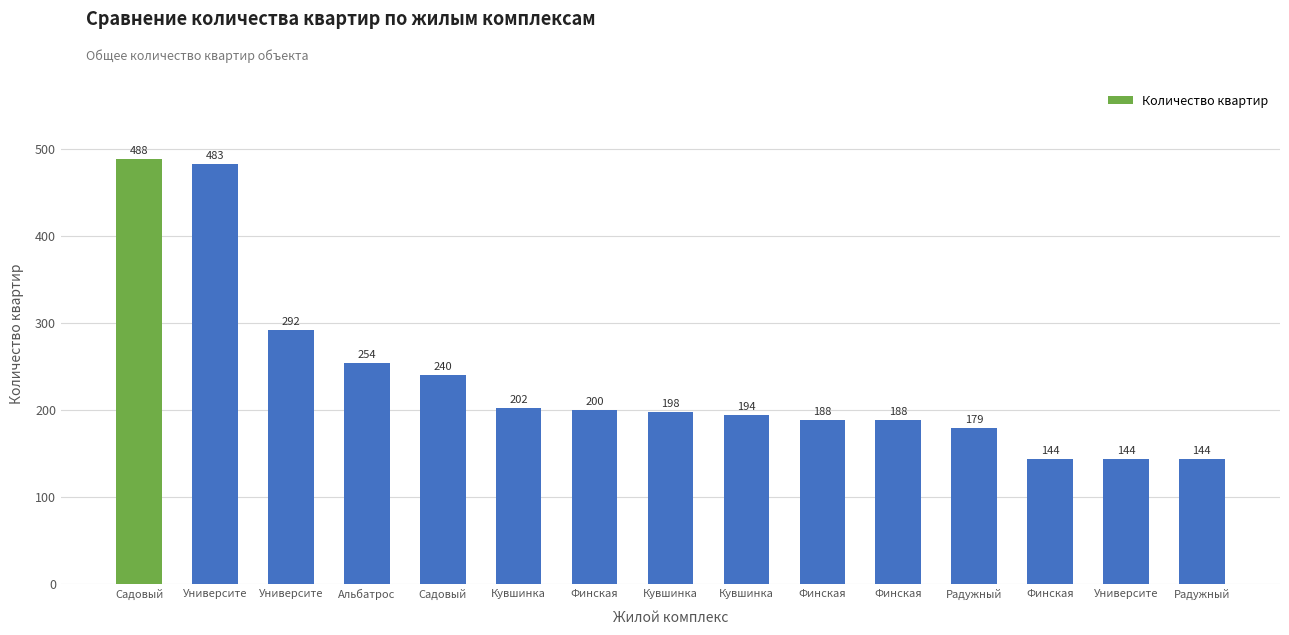

At which category does the chart reach its peak across all series?

Садовый